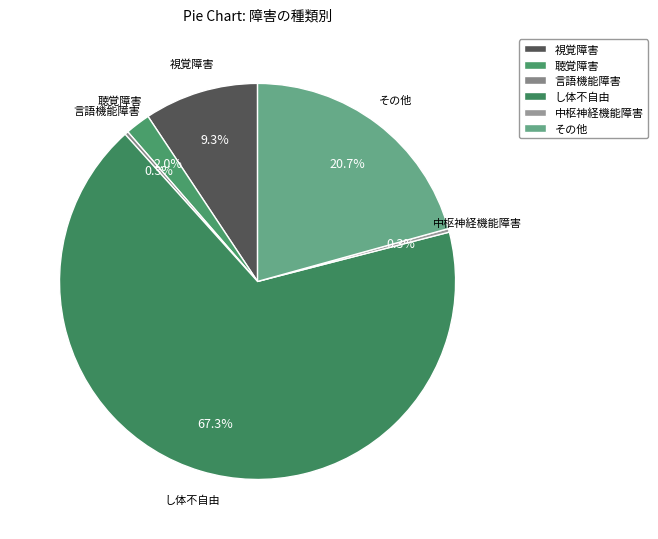

To the nearest percent, what is the combined percentage of 聴覚障害 and 言語機能障害?

2%